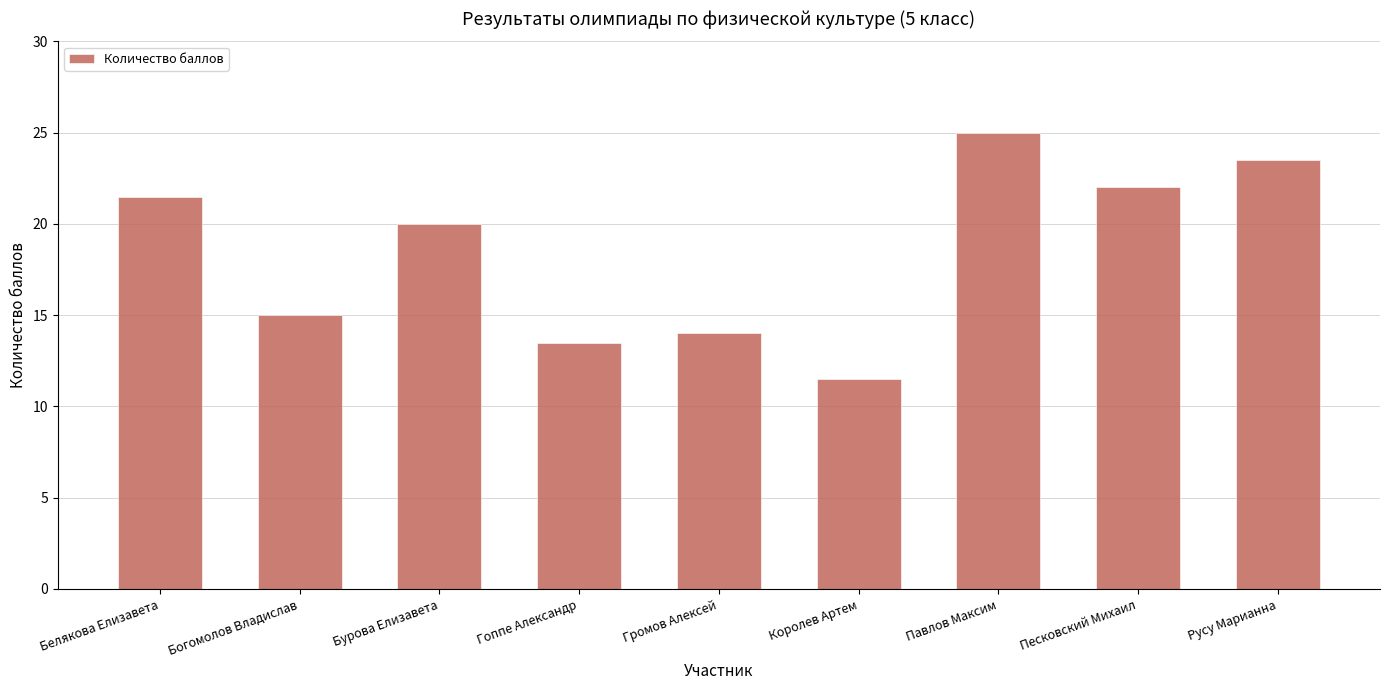

How many categories are shown in the chart?

9